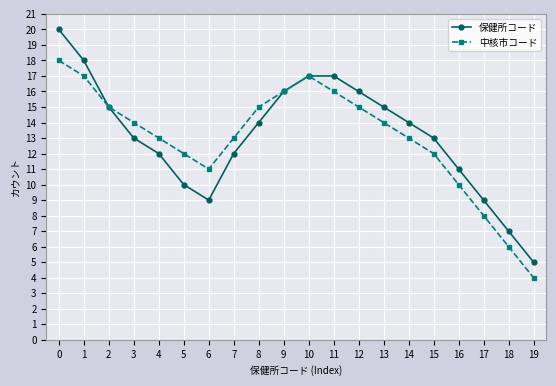

The 中核市コード series shows 21 at 5. True or false?

False